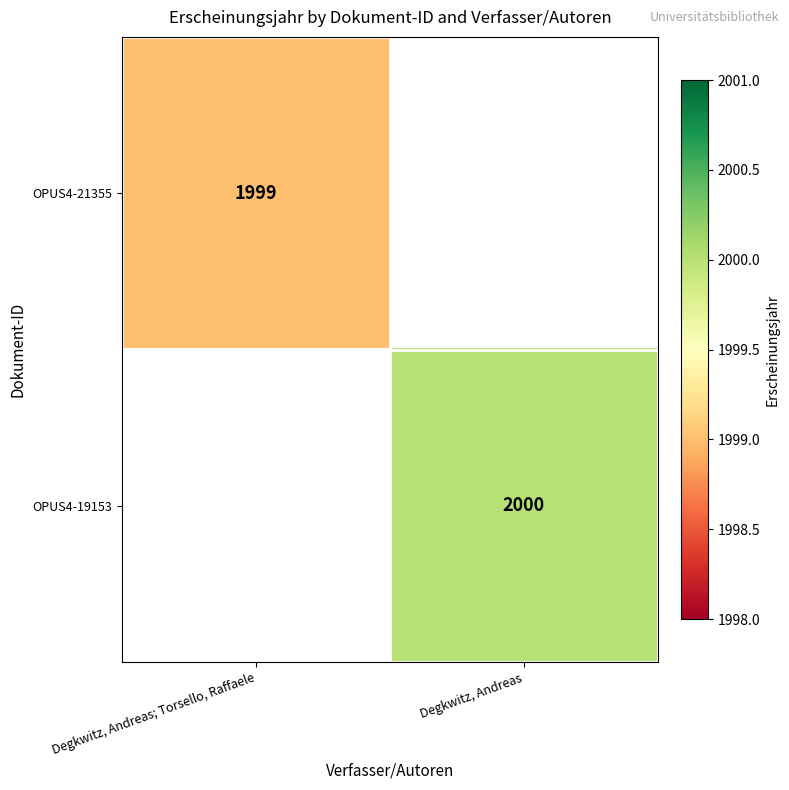

The OPUS4-19153 series shows 2000 at Degkwitz, Andreas. True or false?

True